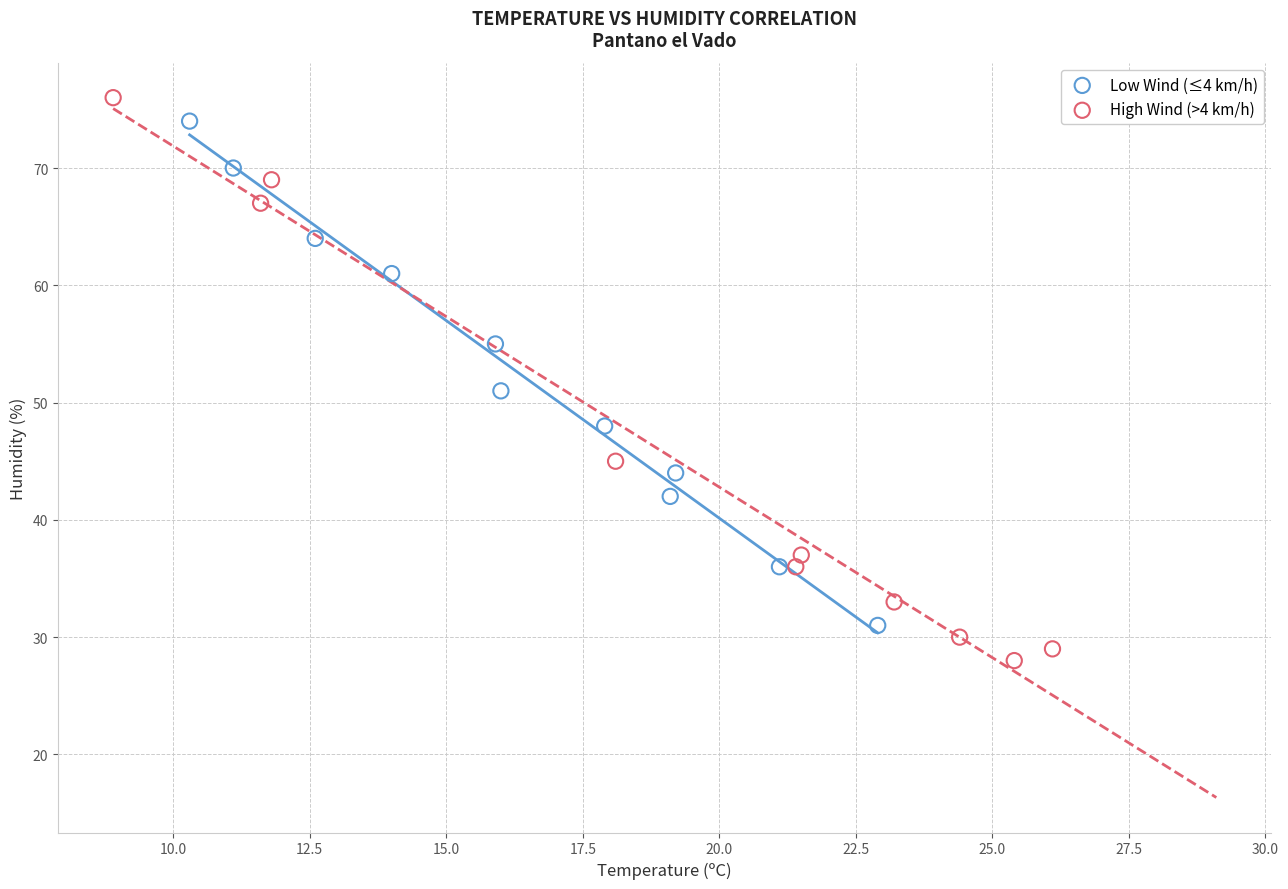

Which series contains the lowest Y value?

High Wind (>4 km/h)